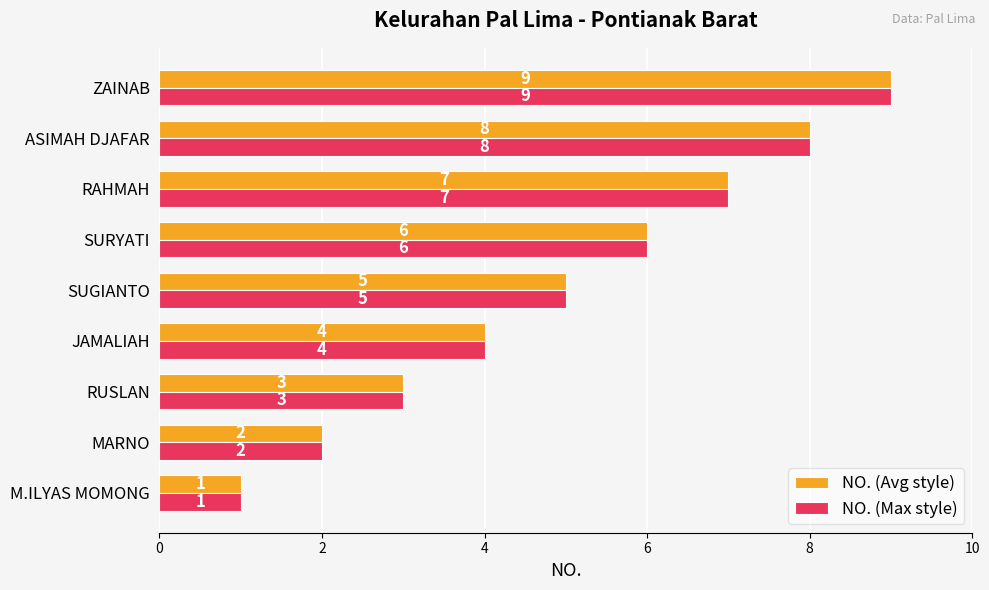

What is the smallest value displayed?

1